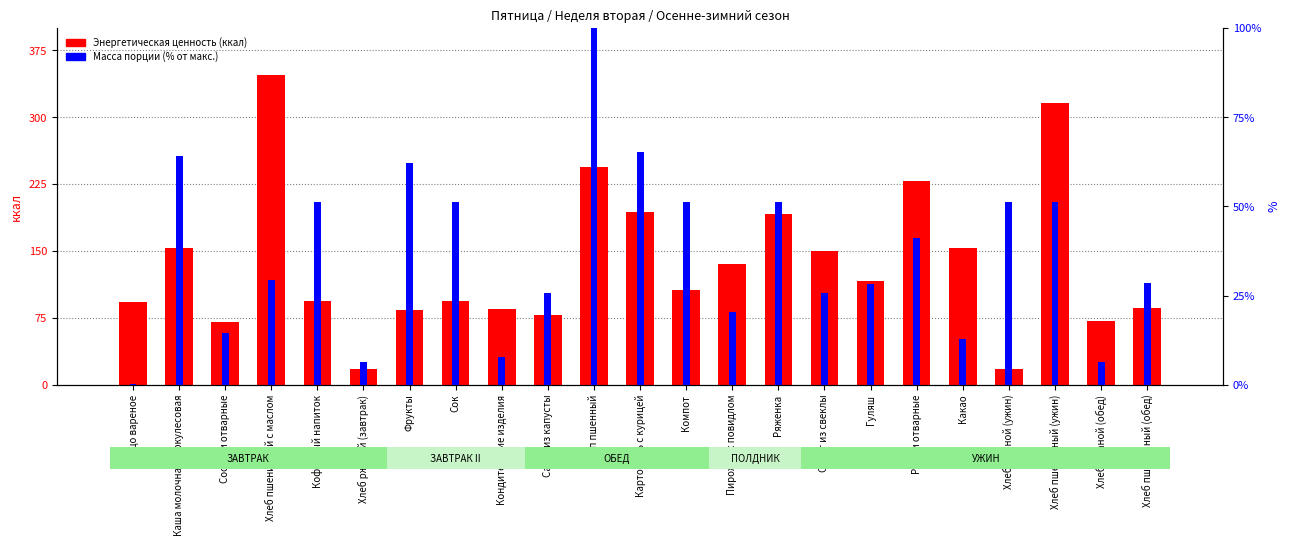

What is the total value across all series at Салат из капусты?

103.9